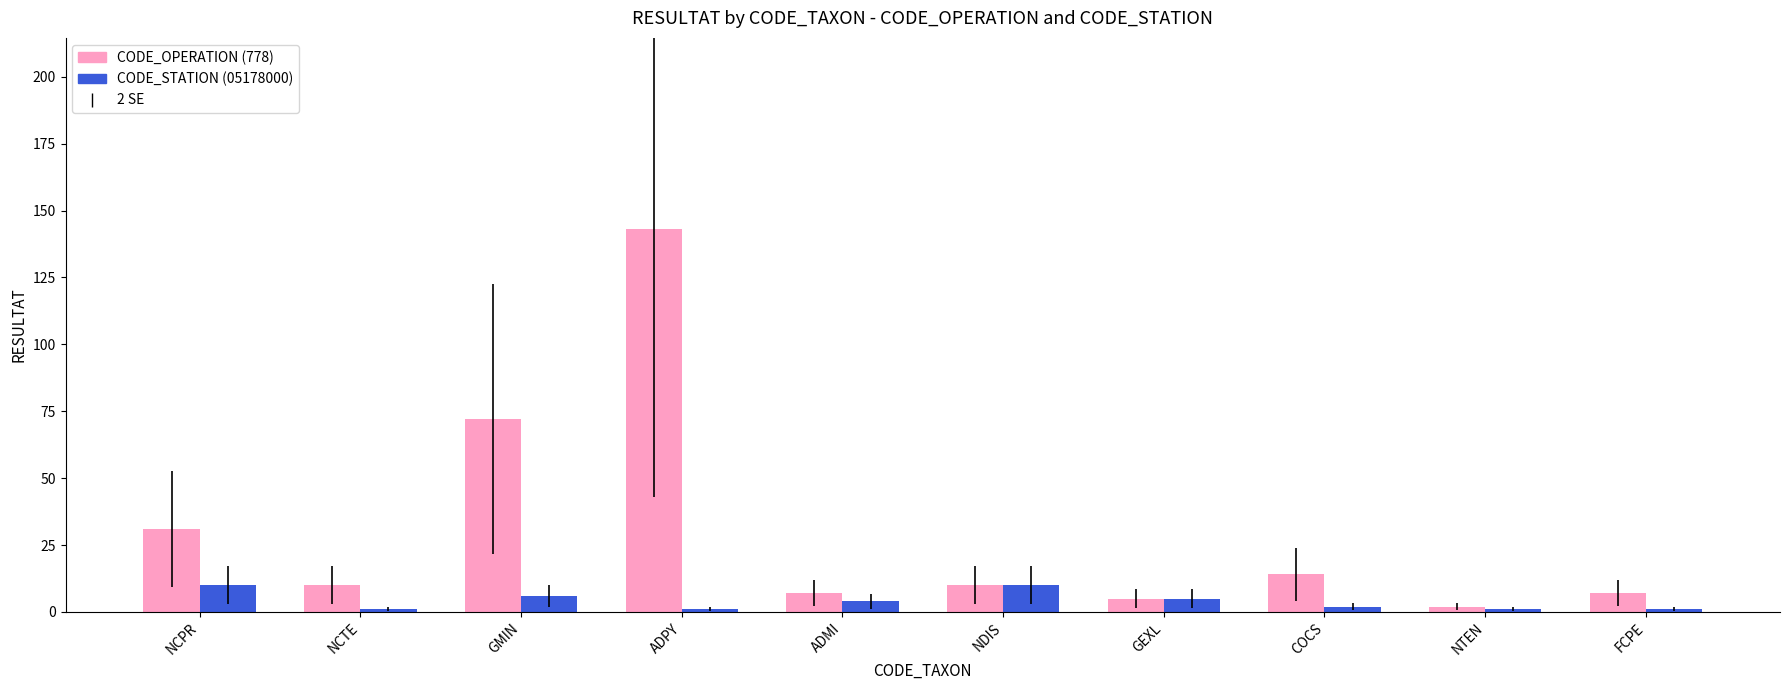

How many values in the CODE_STATION (05178000) series are below 4?

5